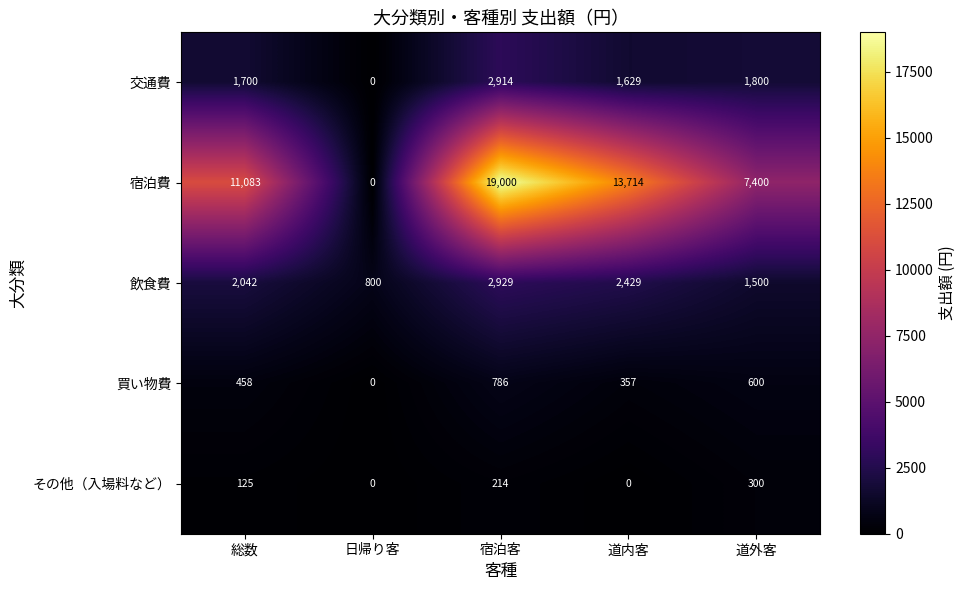

List the series in order of their peak value, lowest first.

その他（入場料など）, 買い物費, 交通費, 飲食費, 宿泊費